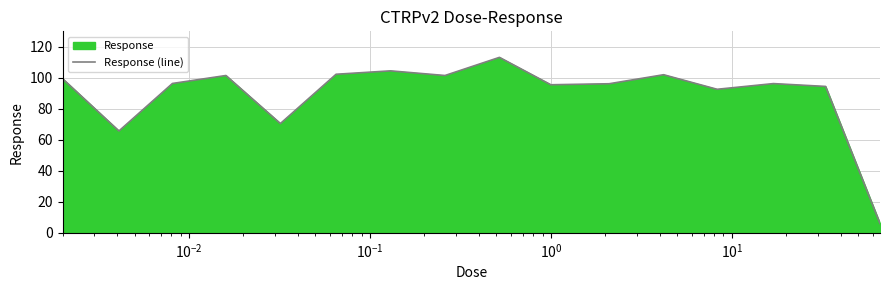

Count the number of values greater than 96.

10